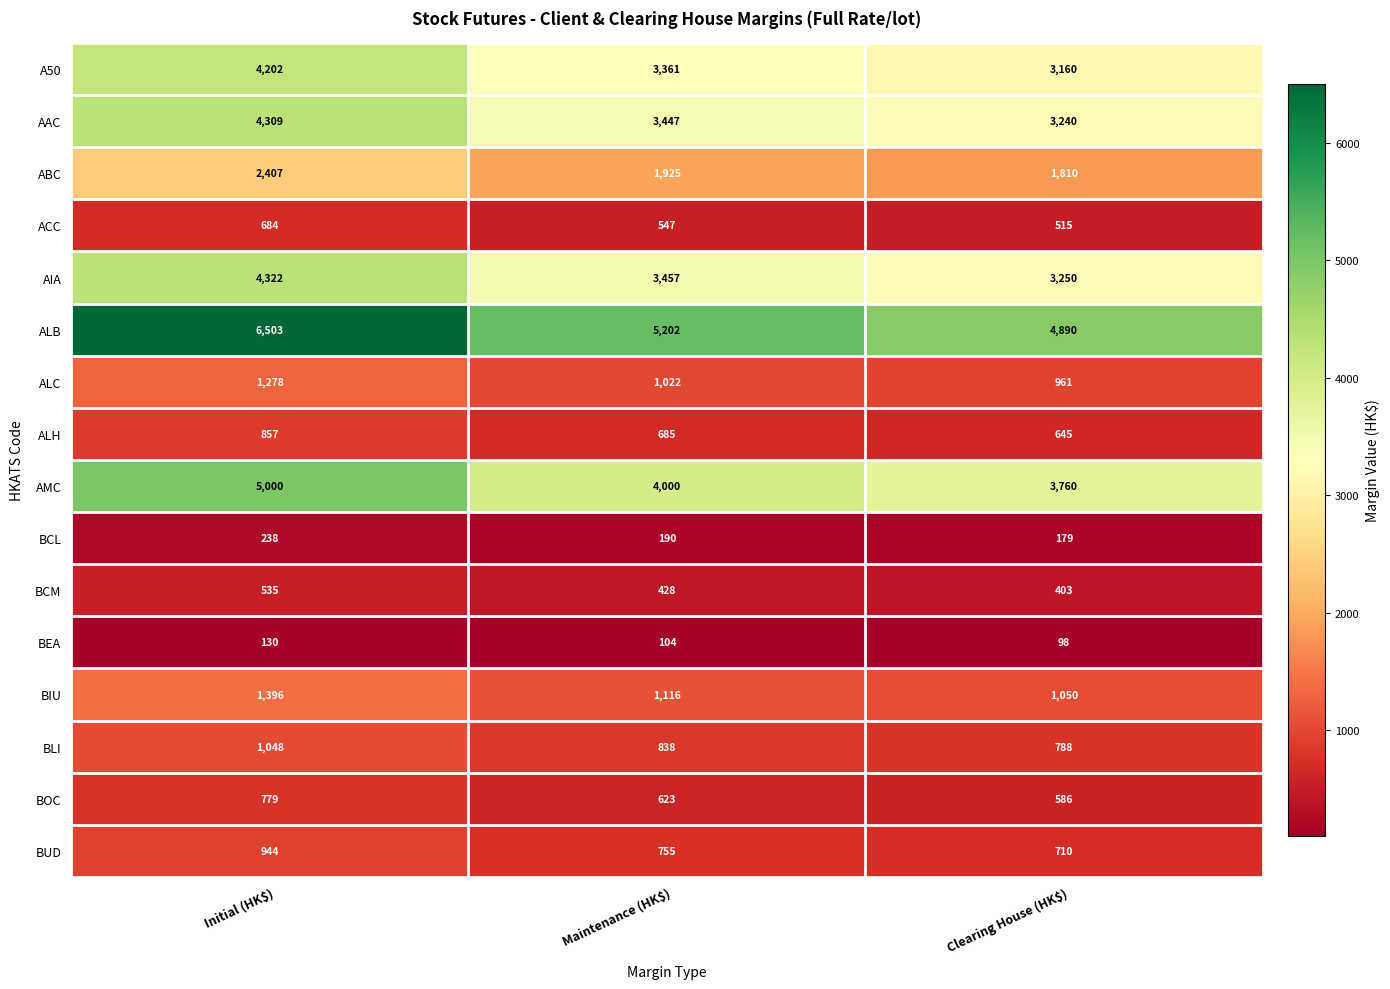

Rank the series by their maximum value, from highest to lowest.

ALB, AMC, AIA, AAC, A50, ABC, BIU, ALC, BLI, BUD, ALH, BOC, ACC, BCM, BCL, BEA